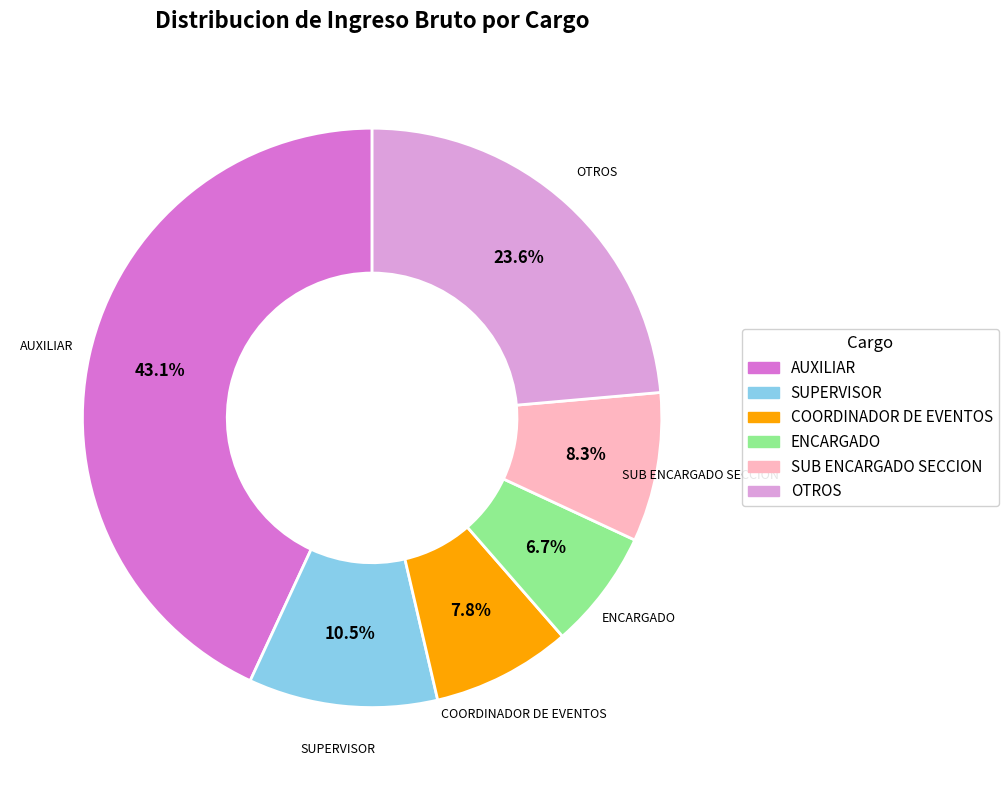

How many slices are in this pie chart?

6